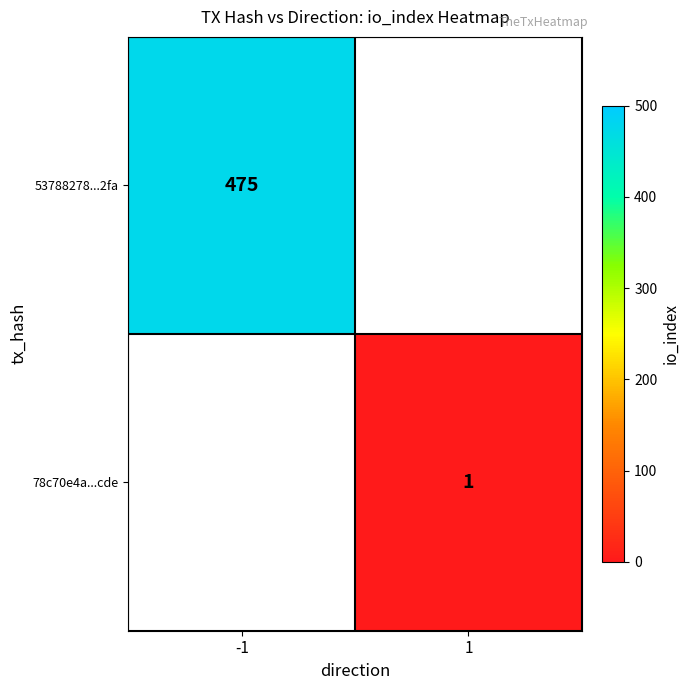

The value of 53788278...2fa at -1 is 673. True or false?

False